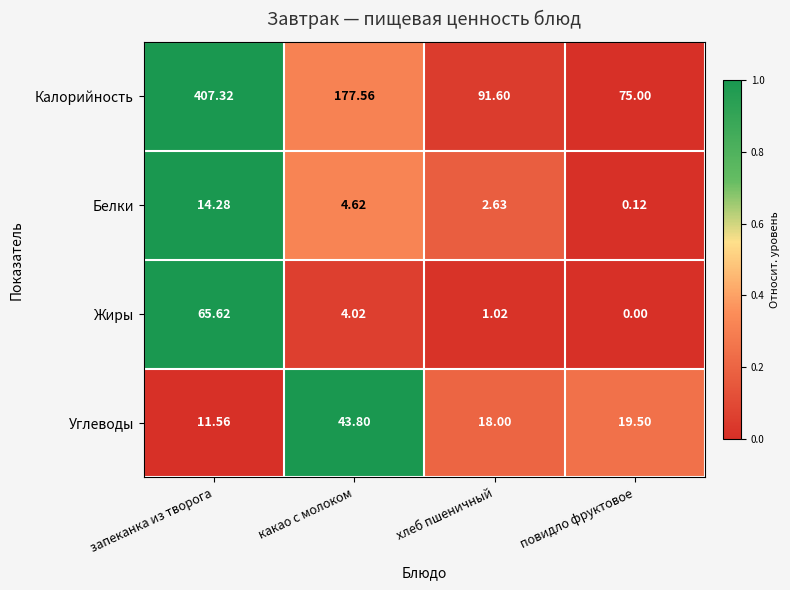

Between какао с молоком and хлеб пшеничный, which series saw the biggest shift?

Калорийность